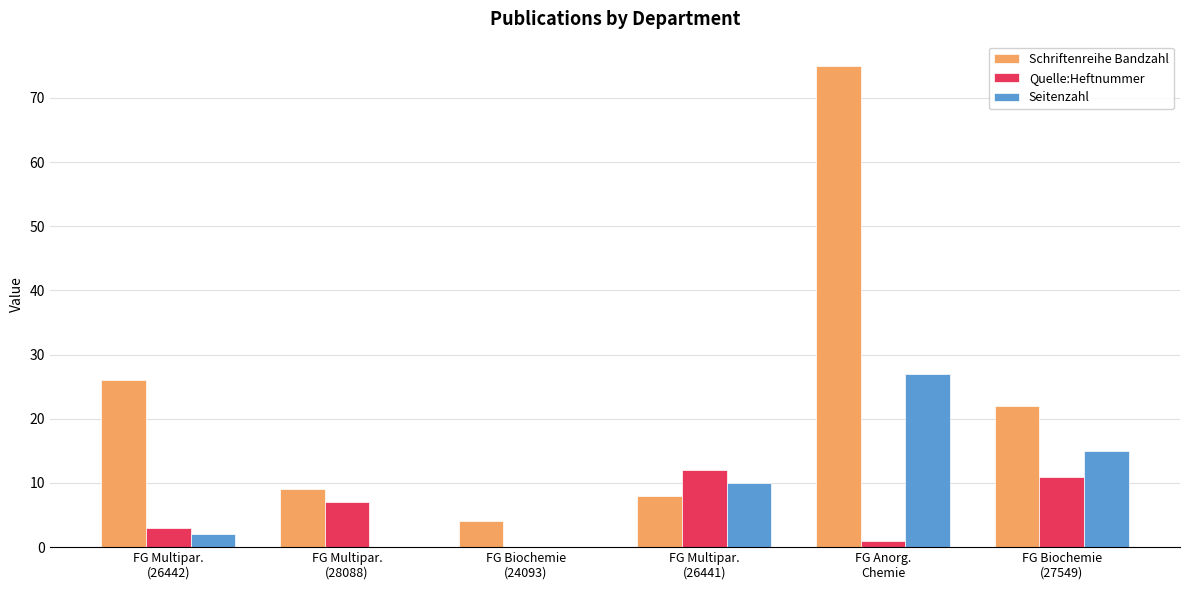

Reading left to right, transcribe all the data shown in this chart.

Schriftenreihe Bandzahl: FG Multipar.
(26442)=26	FG Multipar.
(28088)=9	FG Biochemie
(24093)=4	FG Multipar.
(26441)=8	FG Anorg.
Chemie=75	FG Biochemie
(27549)=22
Quelle:Heftnummer: FG Multipar.
(26442)=3	FG Multipar.
(28088)=7	FG Biochemie
(24093)=0	FG Multipar.
(26441)=12	FG Anorg.
Chemie=1	FG Biochemie
(27549)=11
Seitenzahl: FG Multipar.
(26442)=2	FG Multipar.
(28088)=0	FG Biochemie
(24093)=0	FG Multipar.
(26441)=10	FG Anorg.
Chemie=27	FG Biochemie
(27549)=15